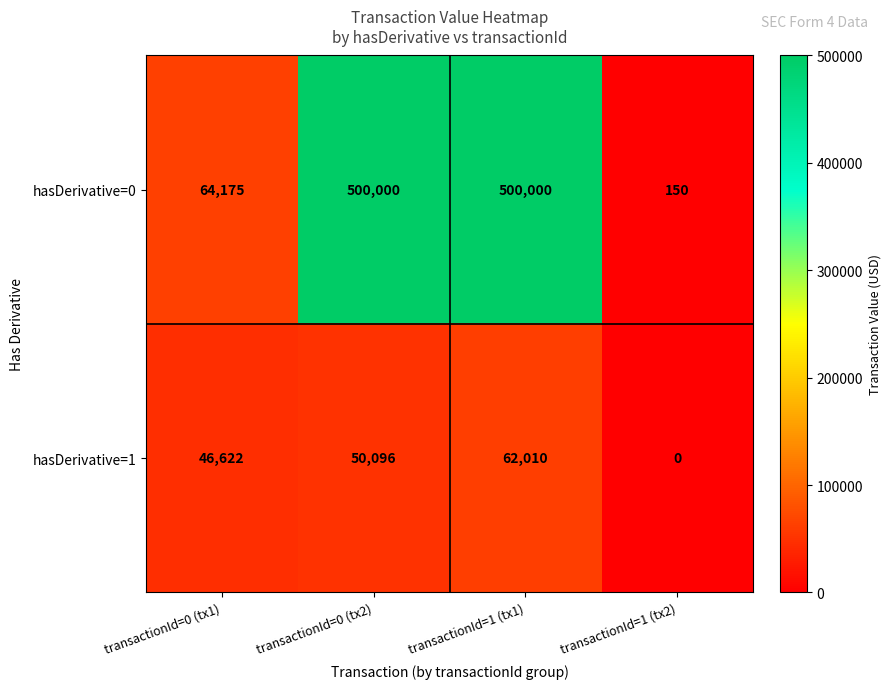

Is it true that hasDerivative=1 equals -19911 at transactionId=1 (tx2)?

False